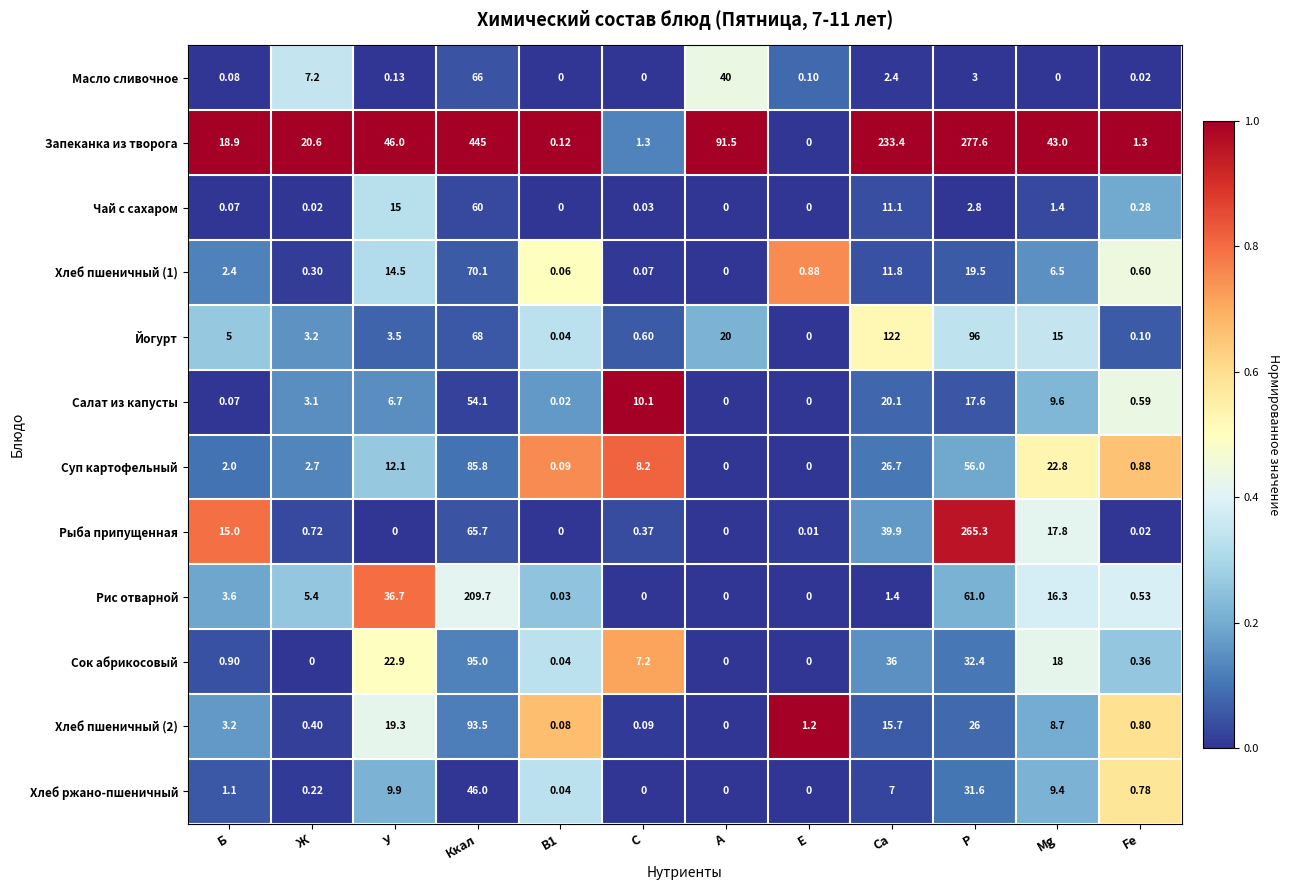

At which category does the chart reach its peak across all series?

Ккал